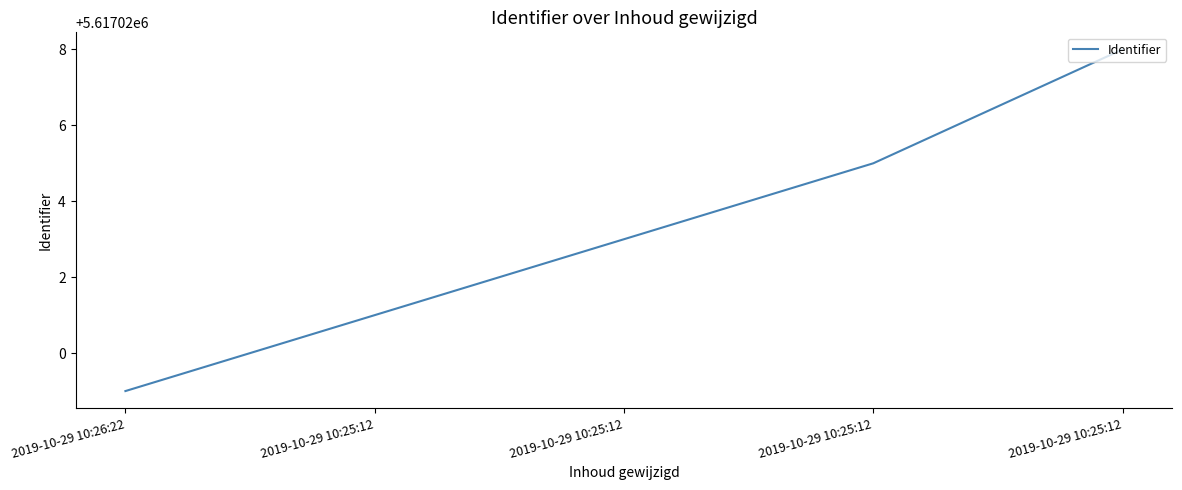

How many series are shown in this chart?

1